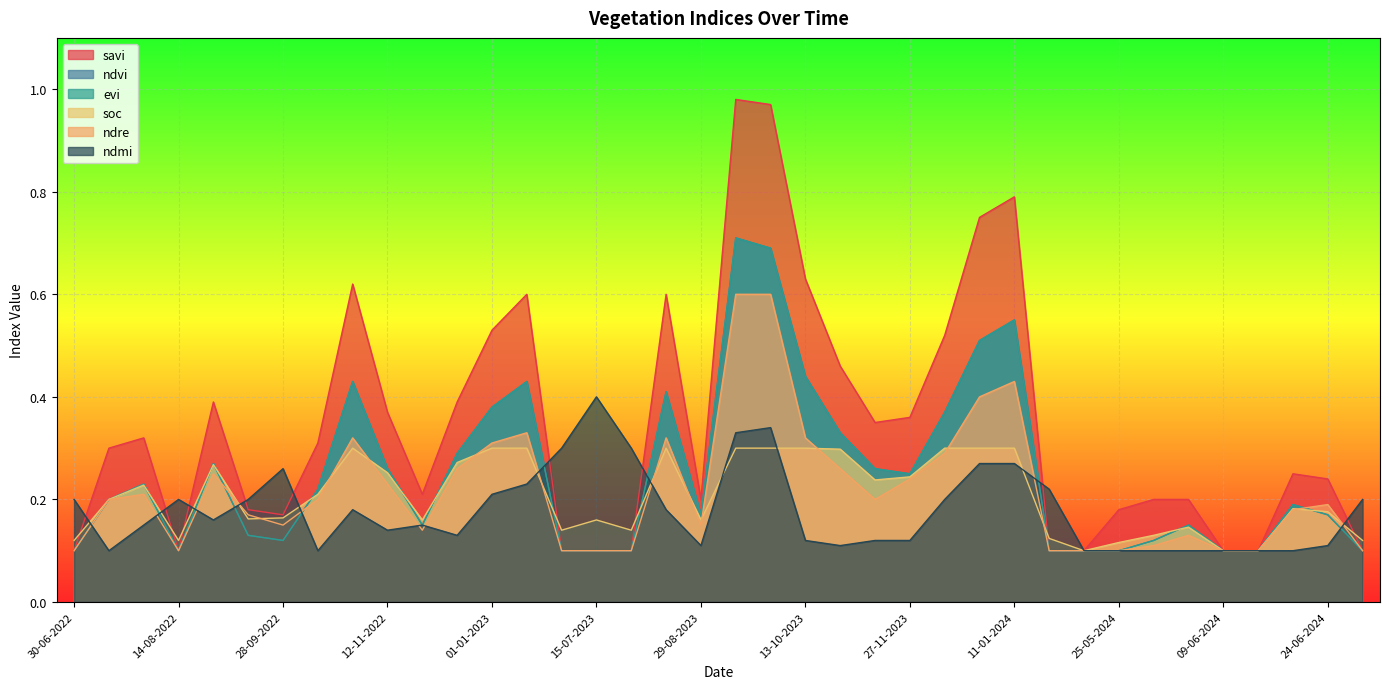

What is the difference between the maximum and minimum values in the ndre series?

0.5